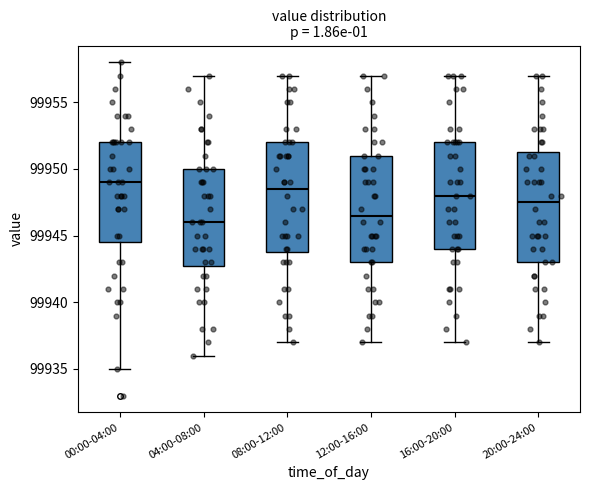

Where does the median line of the box for 00:00-04:00 sit on the y-axis? The values are not printed on the chart, so give them approximately, as read against the axis.

99949.0